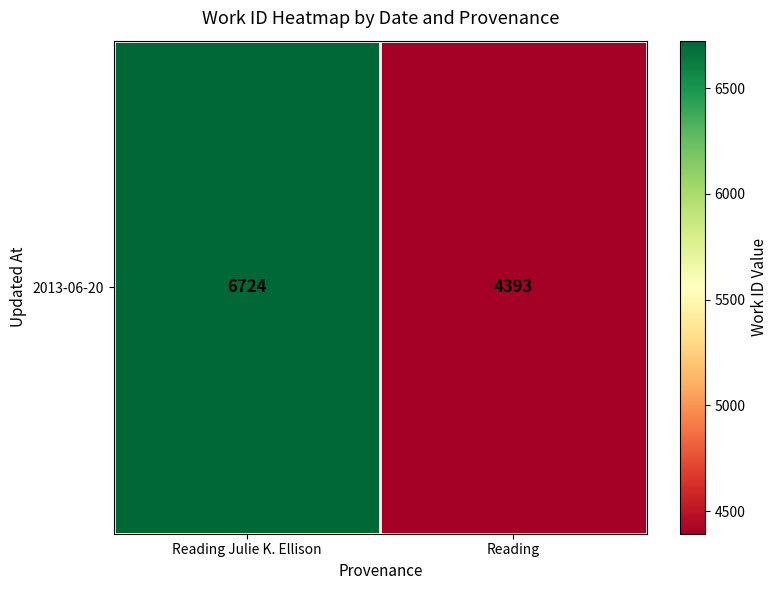

Reading left to right, transcribe all the data shown in this chart.

Reading Julie K. Ellison=6724	Reading=4393